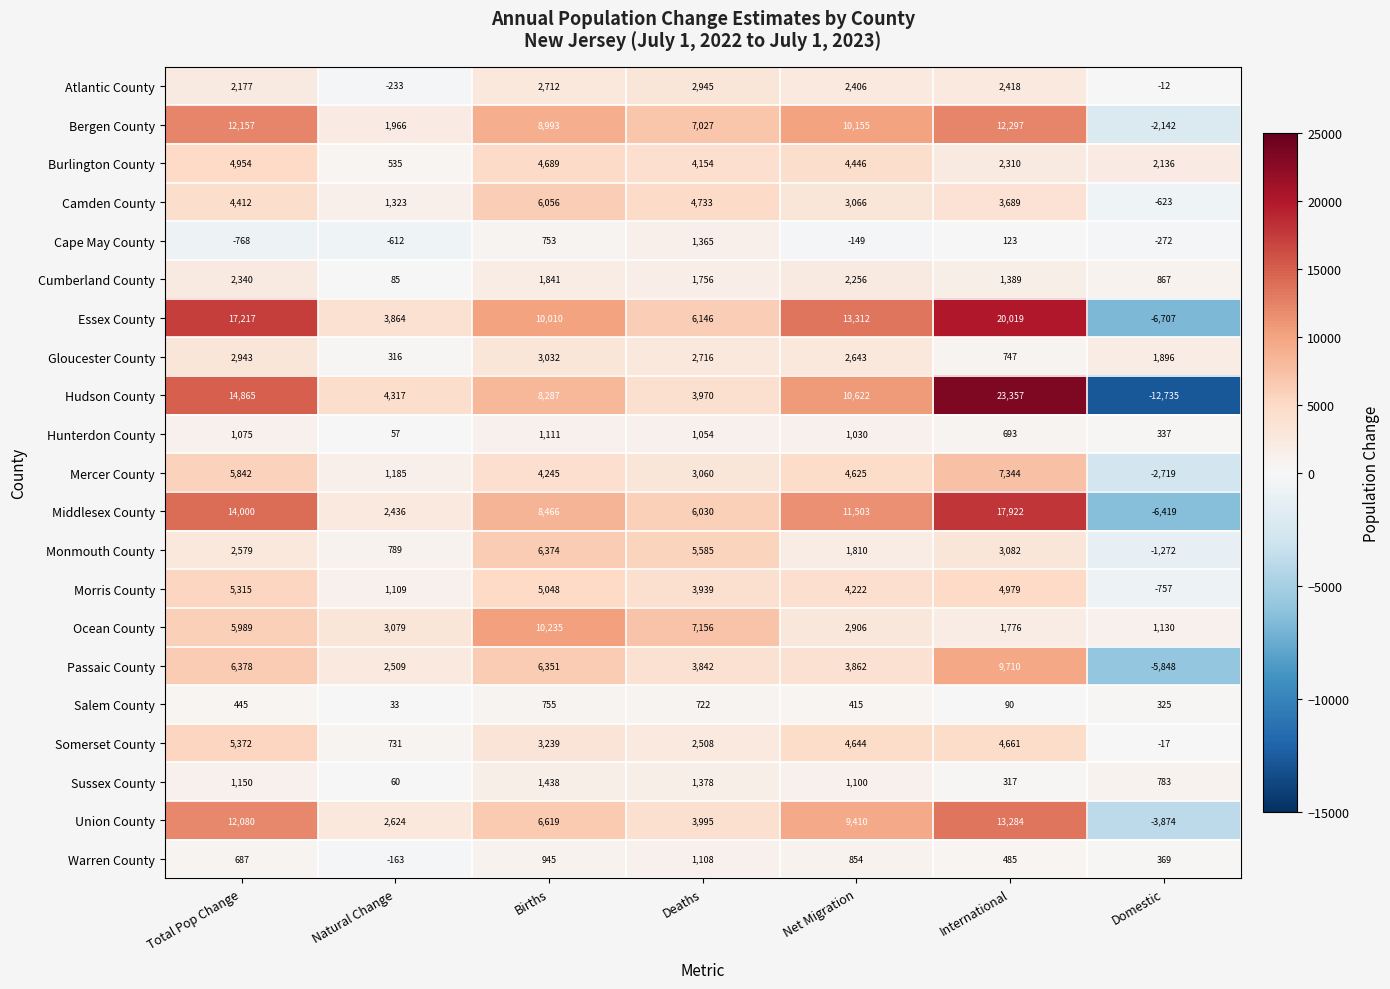

At which label does Essex County first exceed 10010?

Total Pop Change